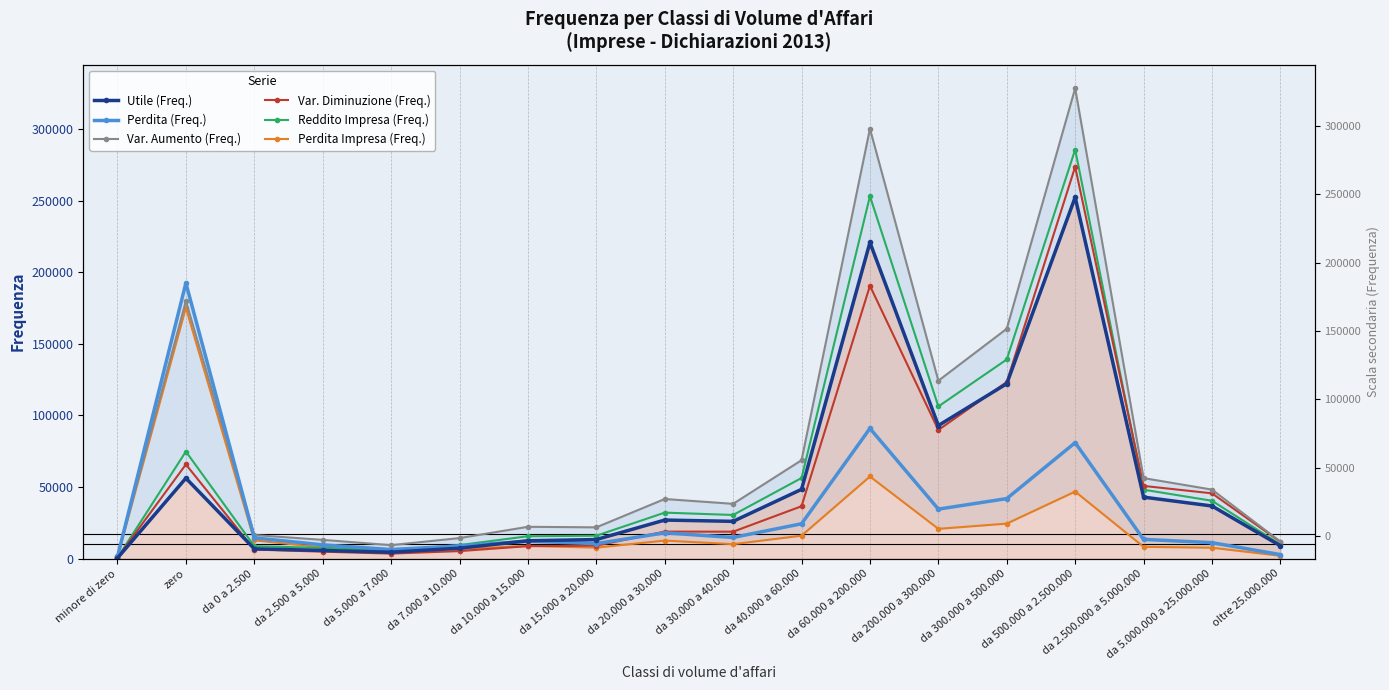

True or false: Perdita Impresa (Freq.) and Perdita (Freq.) cross at least once.

False